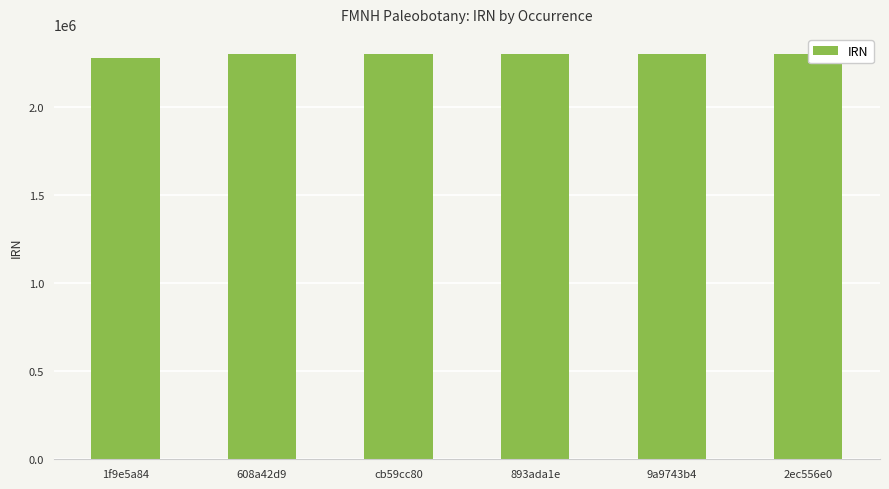

What is the difference between the values at cb59cc80 and 1f9e5a84?

23002